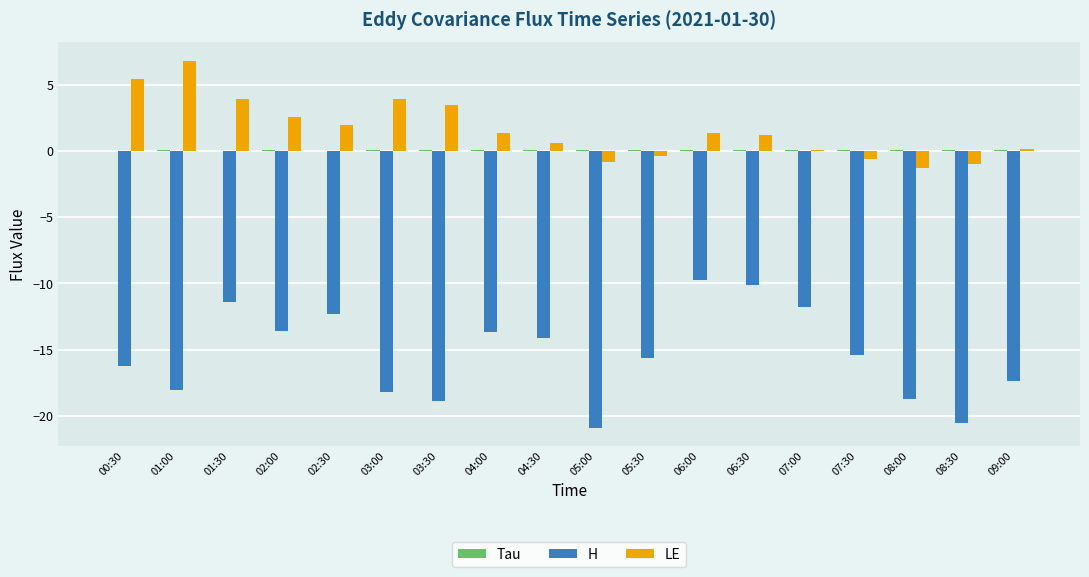

Where does the H series first go above -15?

01:30